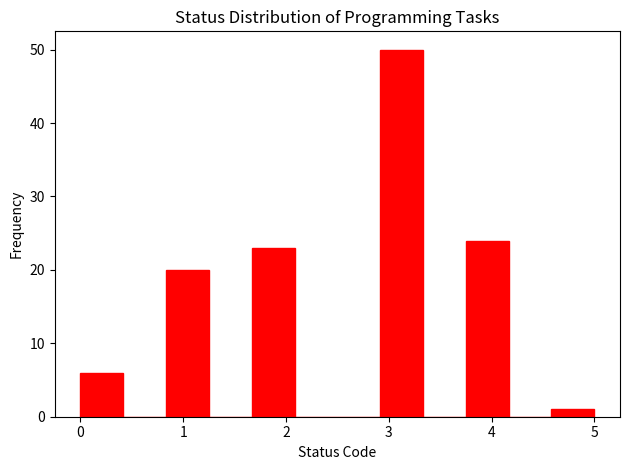

Reading left to right, list every bar in this chart as the range it spans on the x-axis followed by its height. Neither the bar edges nor the heights are printed on the chart, so give them approximately, as read against the axes.

0.0 to 0.4: 6
0.4 to 0.8: 0
0.8 to 1.3: 20
1.3 to 1.7: 0
1.7 to 2.1: 23
2.1 to 2.5: 0
2.5 to 2.9: 0
2.9 to 3.3: 50
3.3 to 3.8: 0
3.8 to 4.2: 24
4.2 to 4.6: 0
4.6 to 5.0: 1